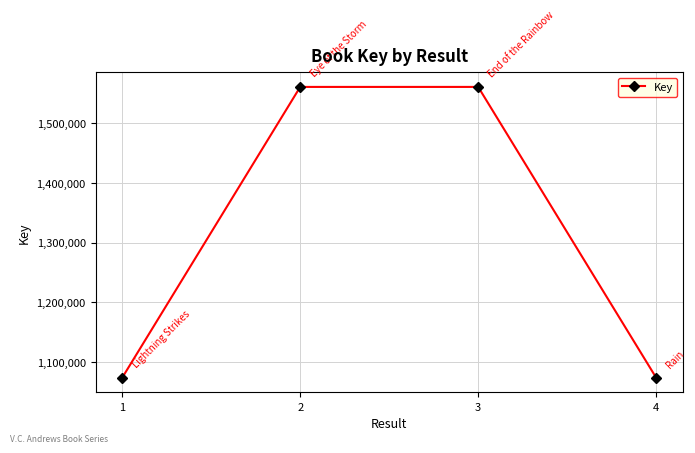

What is the average value?

1317135